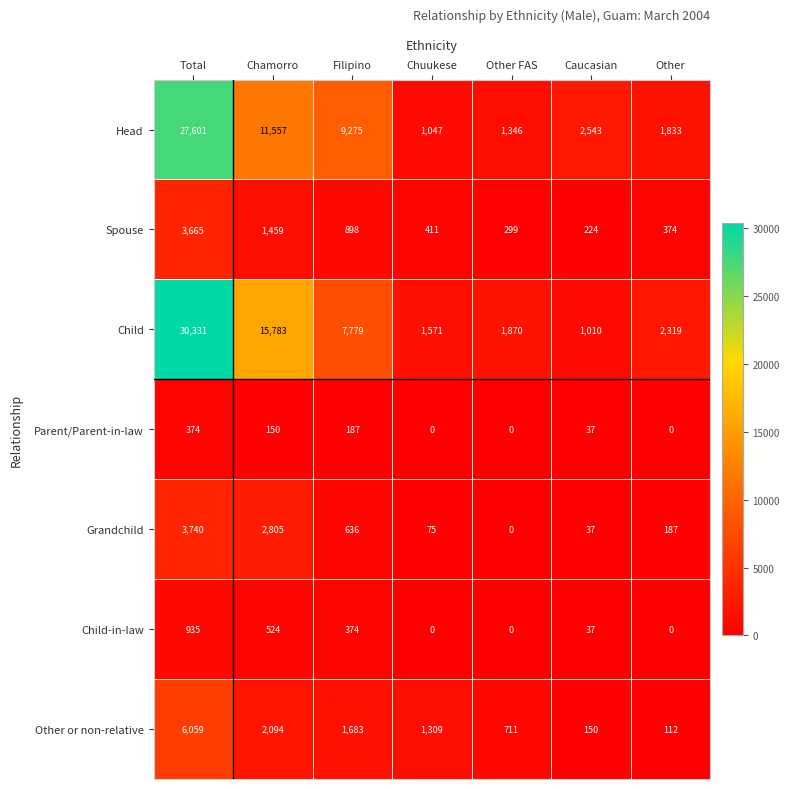

What is the maximum value for Parent/Parent-in-law?

374